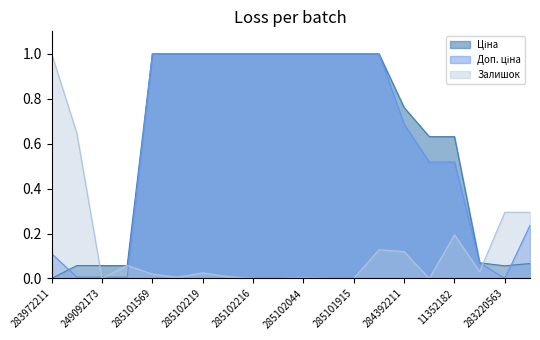

At which label does Доп. ціна reach its peak?

285101569